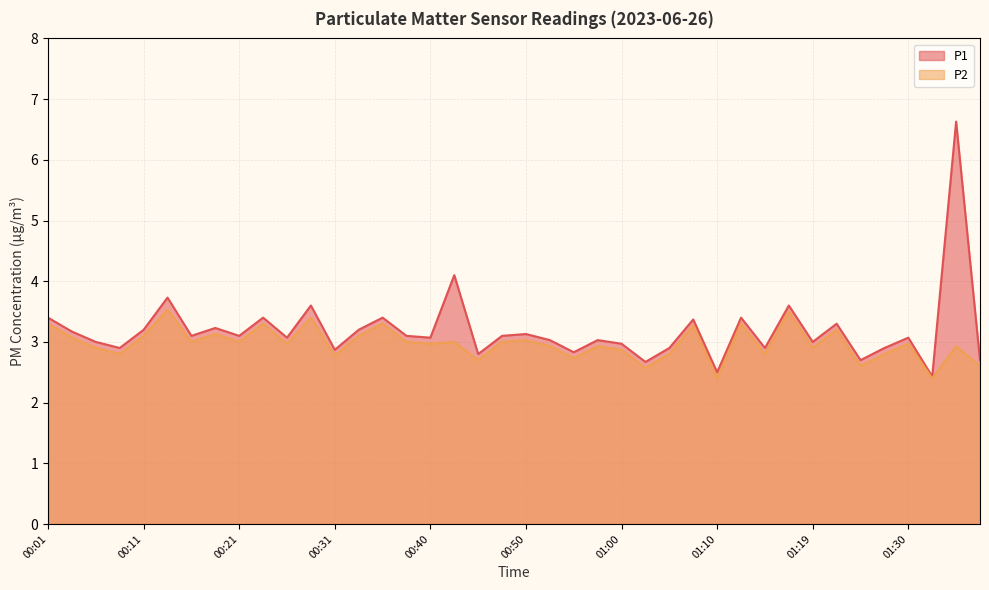

At how many categories does at least one series exceed 3?

25